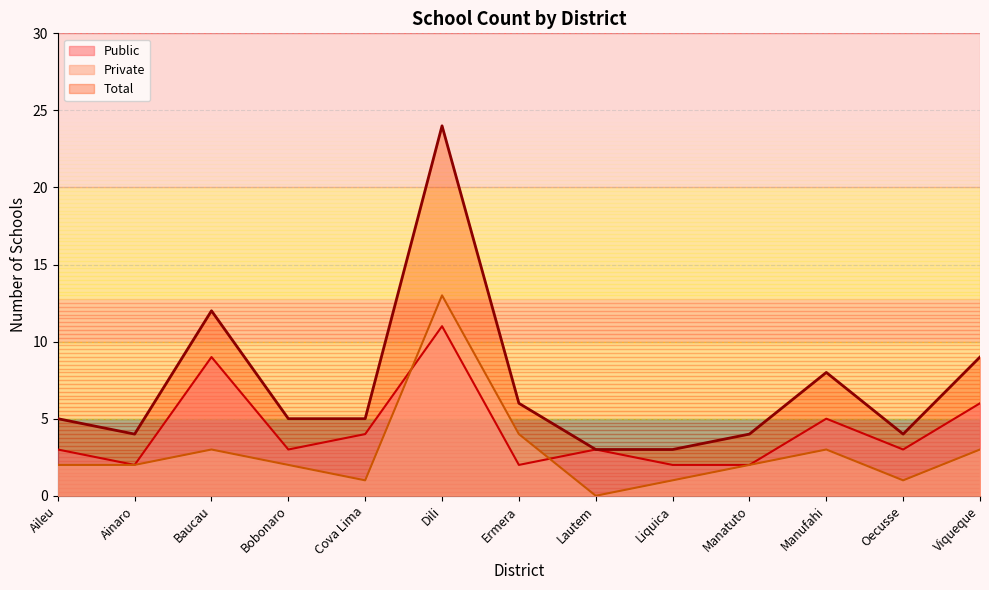

Reading left to right, extract all data points from this chart.

Public: 3	2	9	3	4	11	2	3	2	2	5	3	6
Private: 2	2	3	2	1	13	4	0	1	2	3	1	3
Total: 5	4	12	5	5	24	6	3	3	4	8	4	9